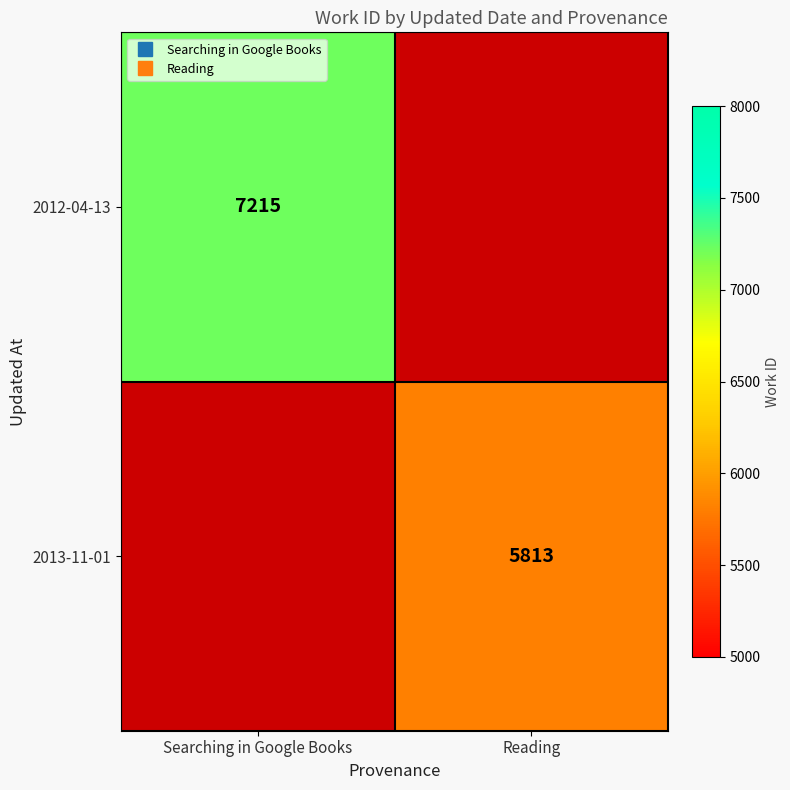

What is the difference between the maximum and minimum values in the 2013-11-01 series?

5813